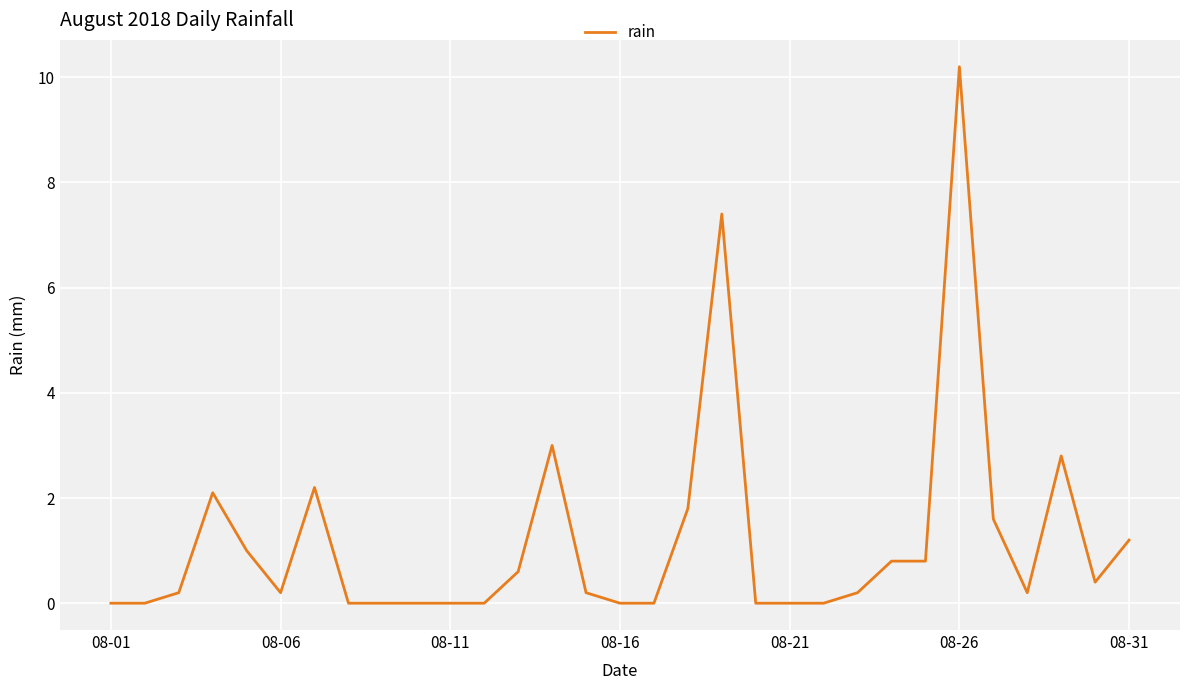

What is the average value?

1.2